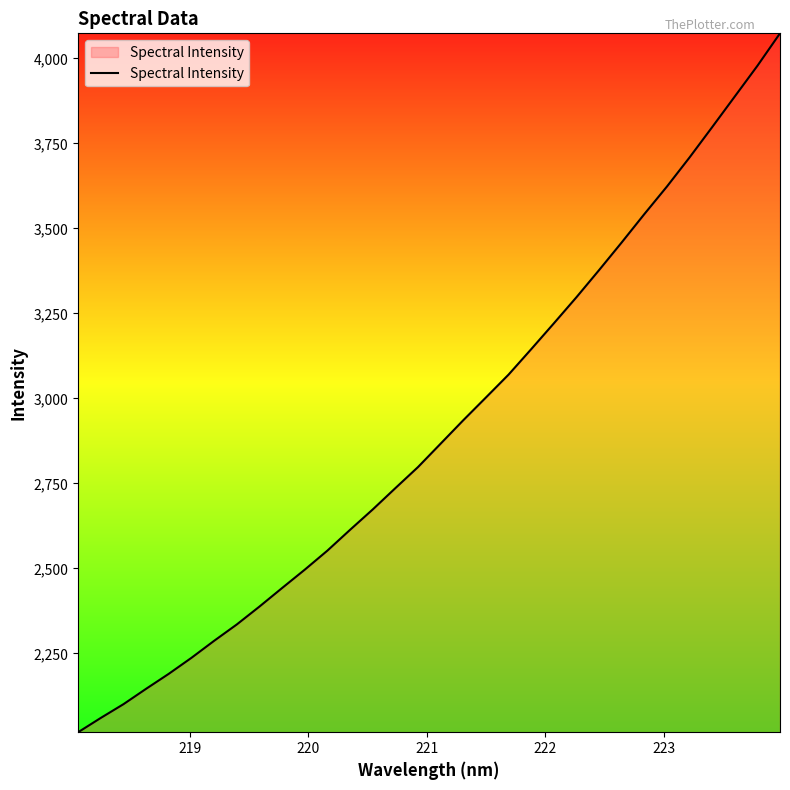

What is the difference between the maximum and minimum values?

2055.7